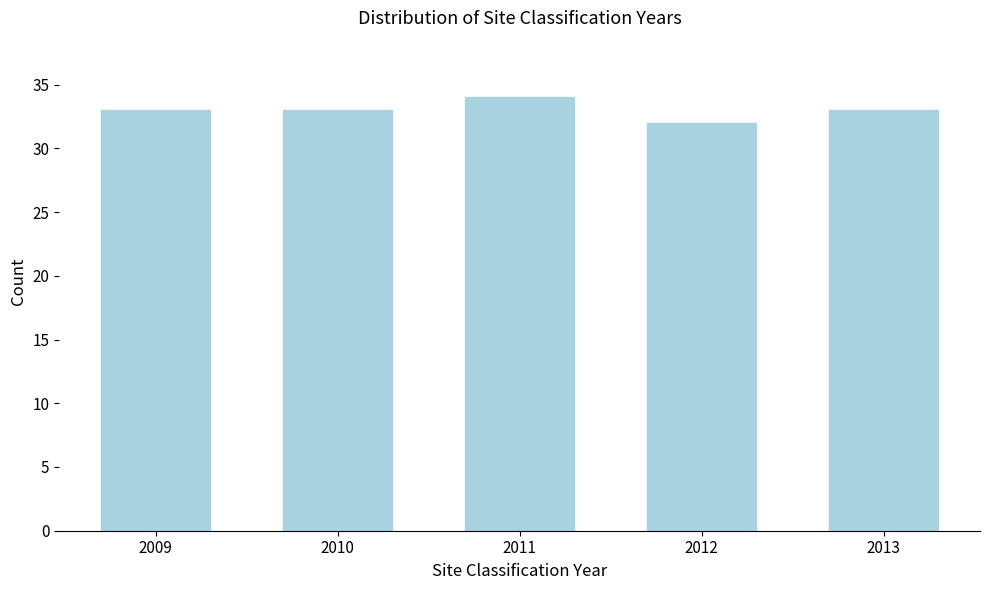

Reading left to right, what are all the values shown in this chart?

33	33	34	32	33